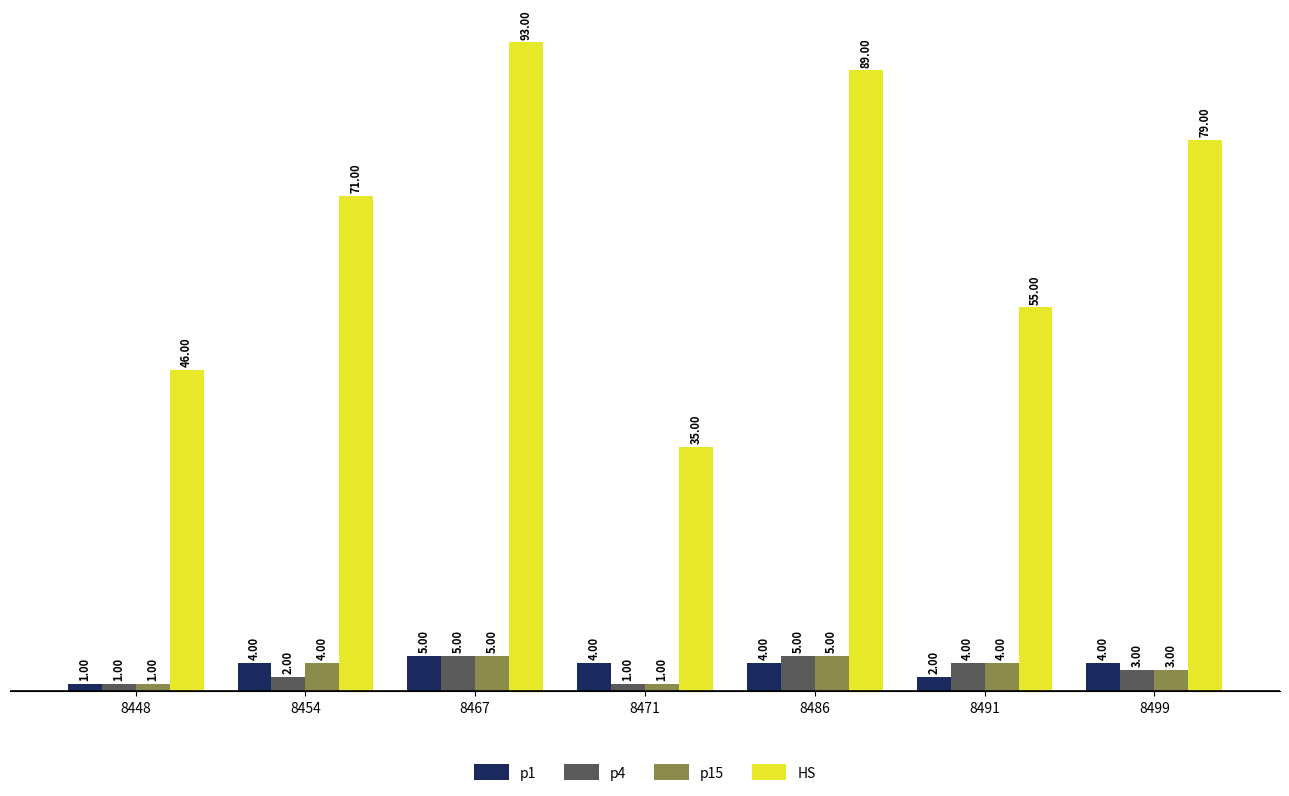

Count the number of categories in the chart.

7